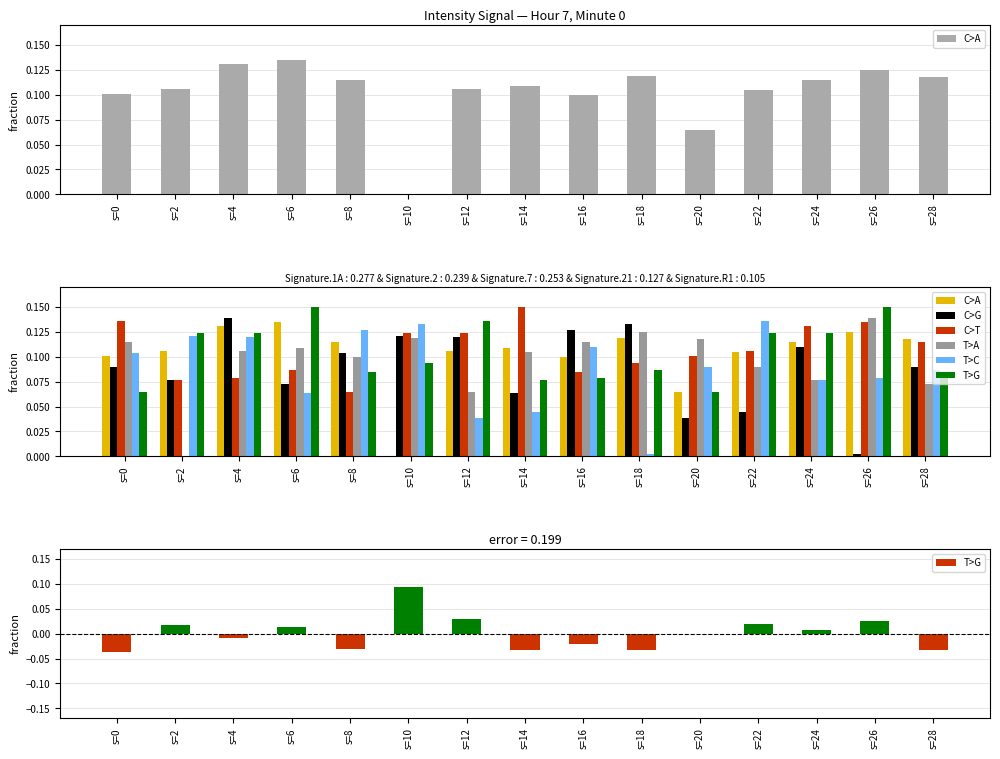

Which category has the lowest value across all series?

s=10